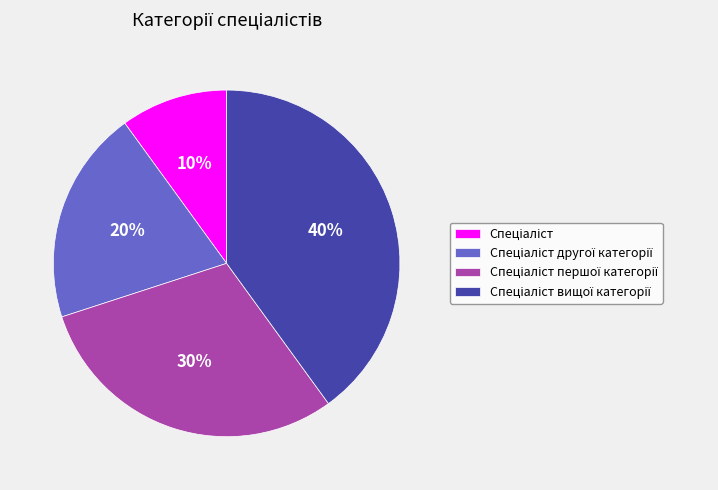

To the nearest percent, what is the average slice percentage?

25%